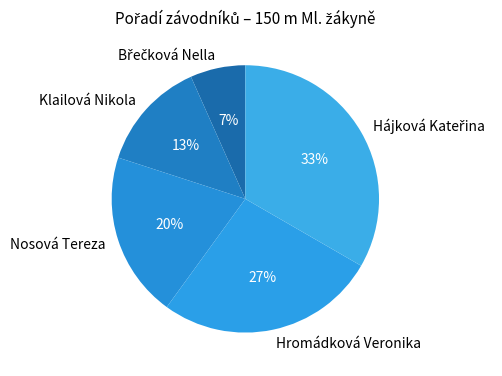

How many slices are in this pie chart?

5